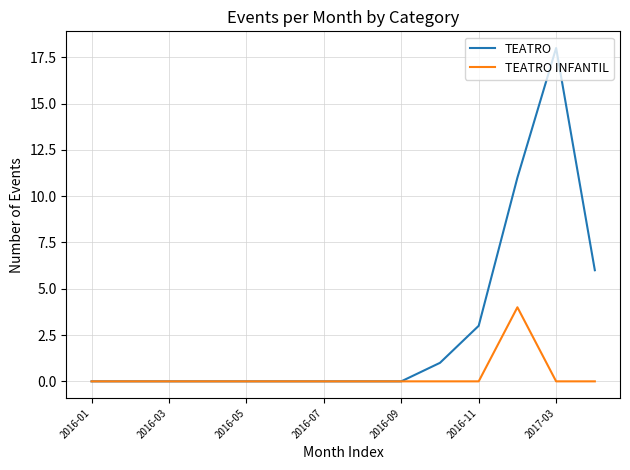

Which series has the widest spread of values?

TEATRO